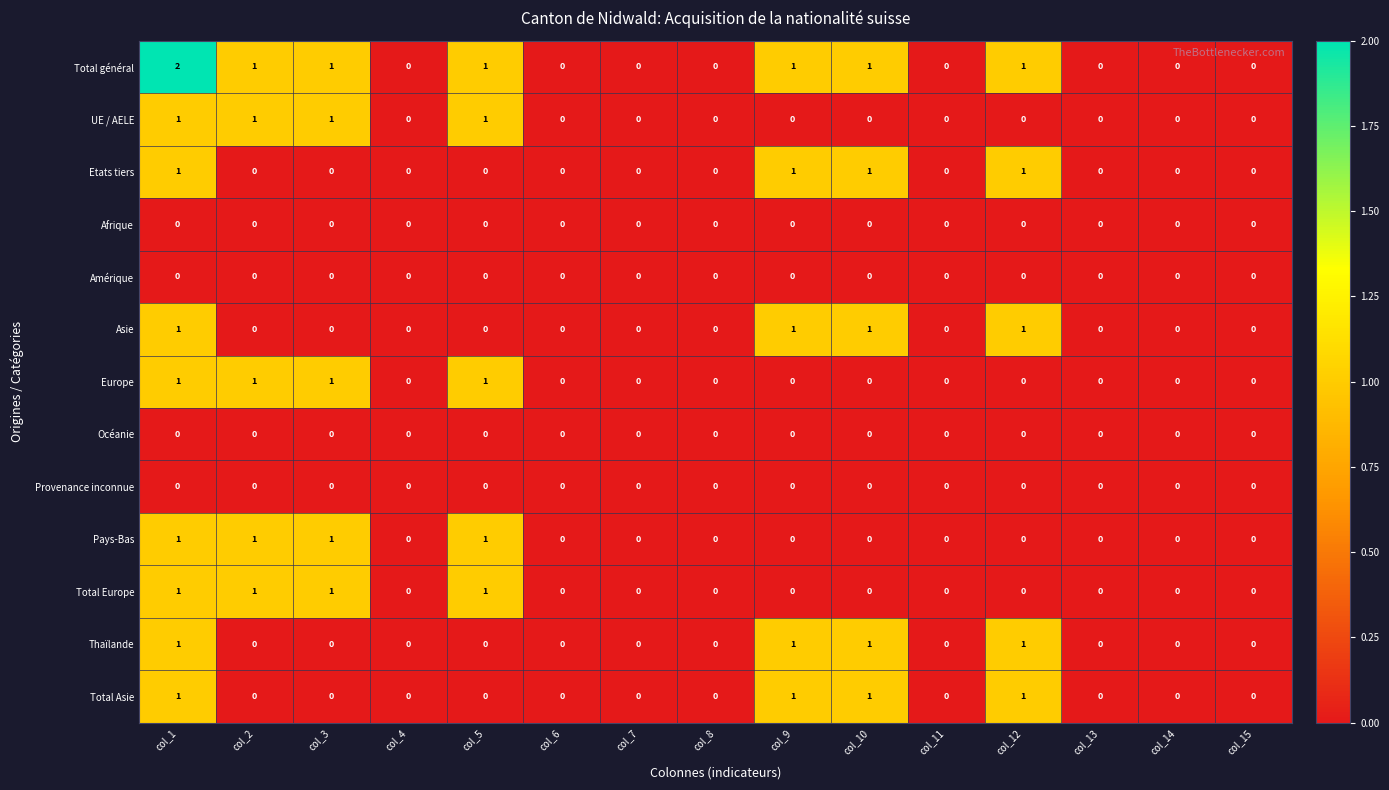

True or false: Provenance inconnue has a value of 0 at col_8.

True